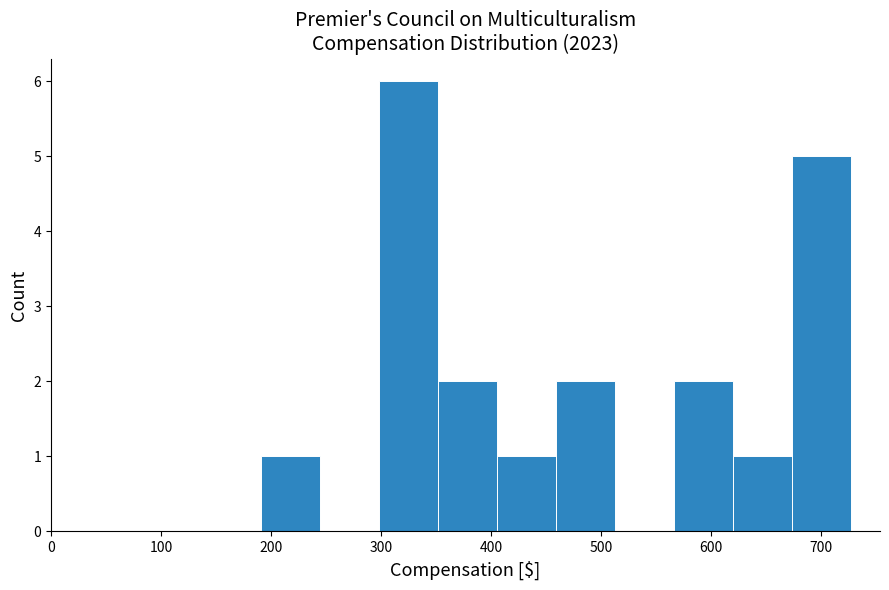

How tall is the bar that spans 410 to 460 on the x-axis? Neither the bar edges nor the heights are printed on the chart, so give them approximately, as read against the axes.

1